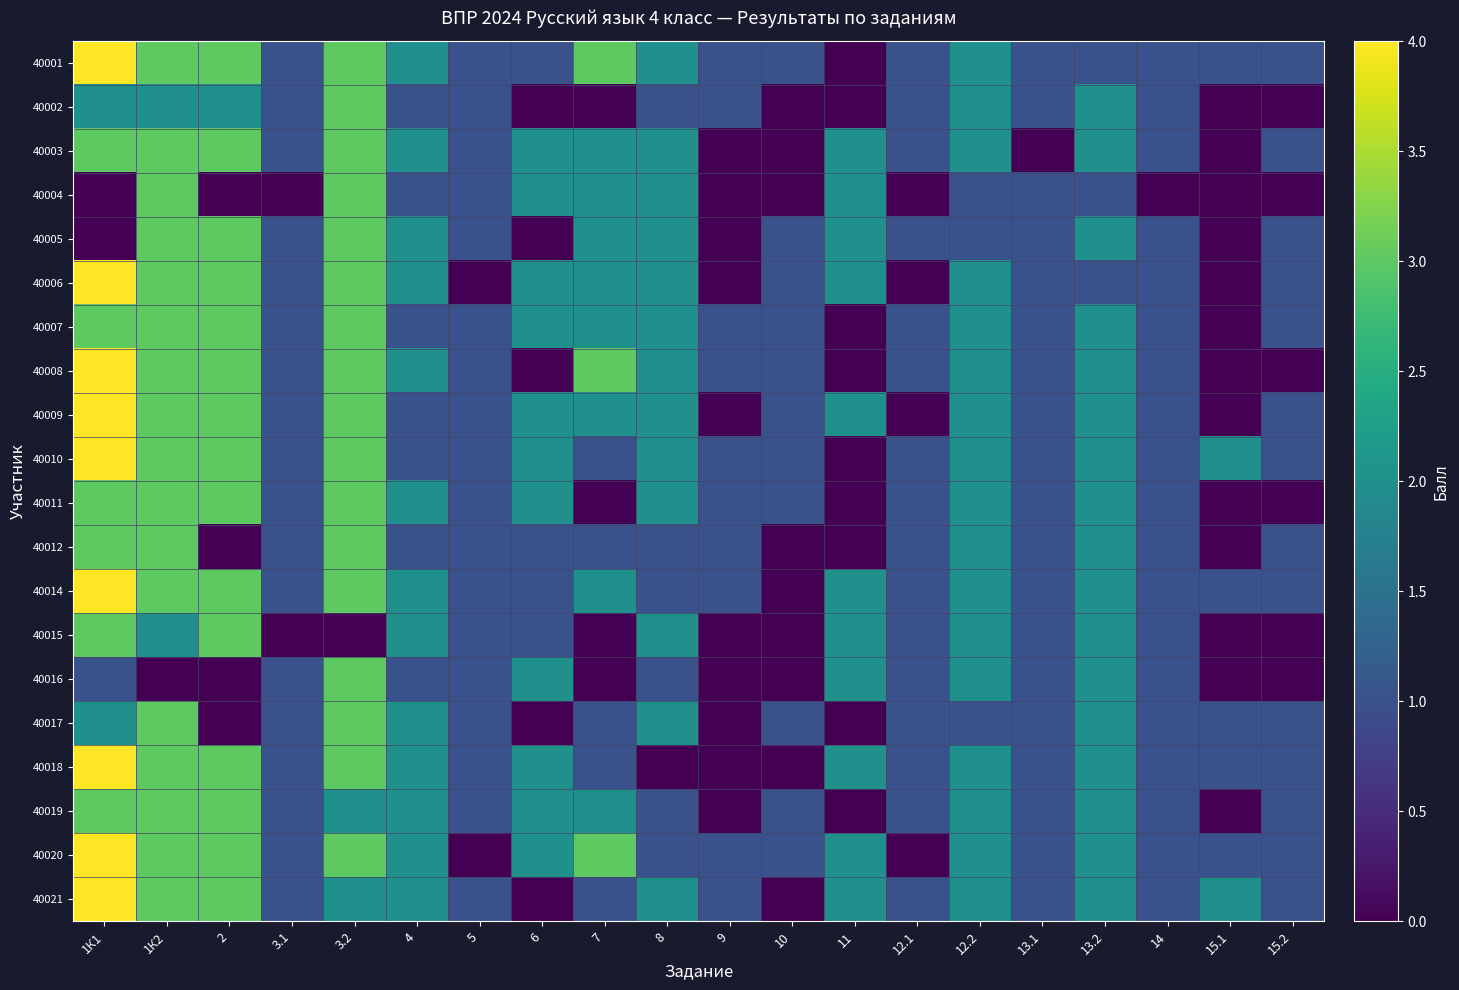

How many data points does each series have?

20